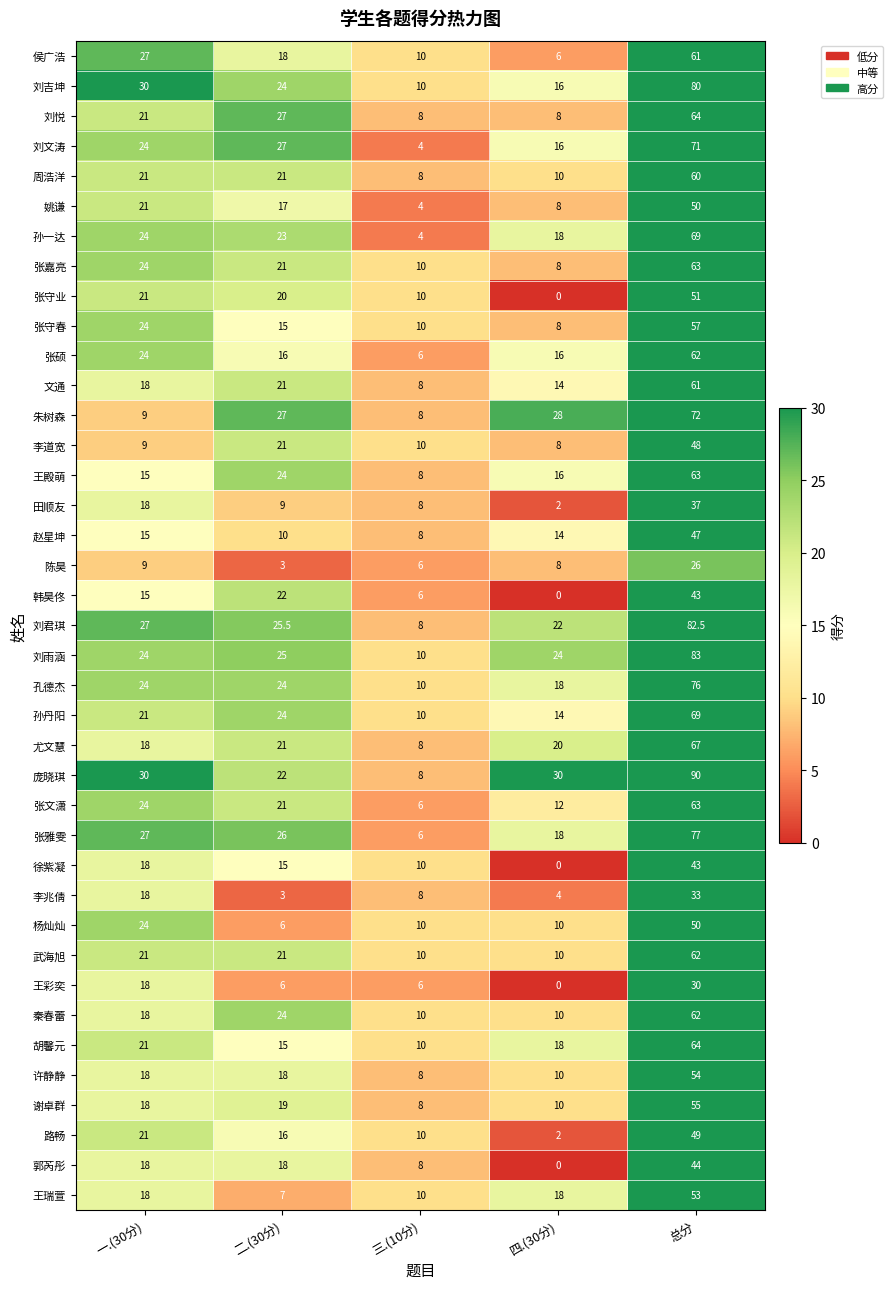

What is the difference between the 刘吉坤 values at 四.(30分) and 三.(10分)?

6.0